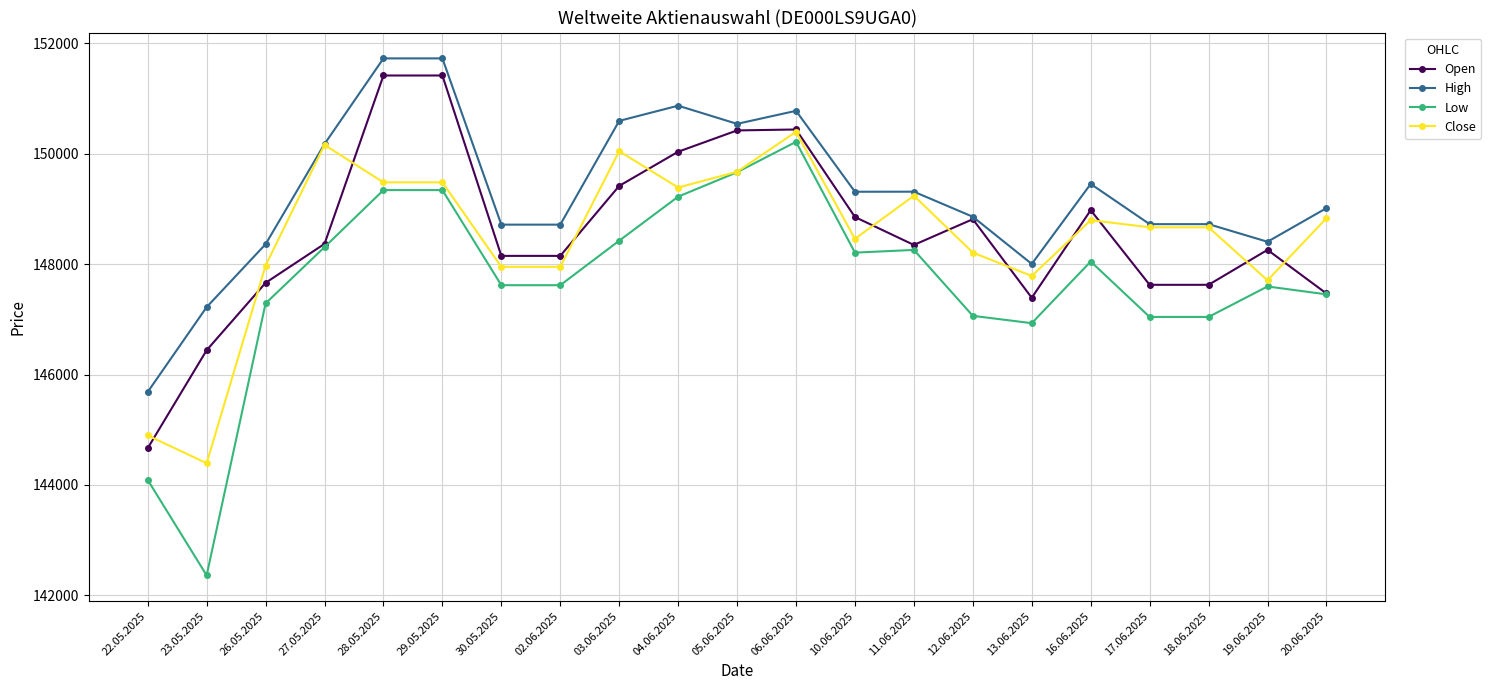

What are all the series names shown in the legend?

Open, High, Low, Close